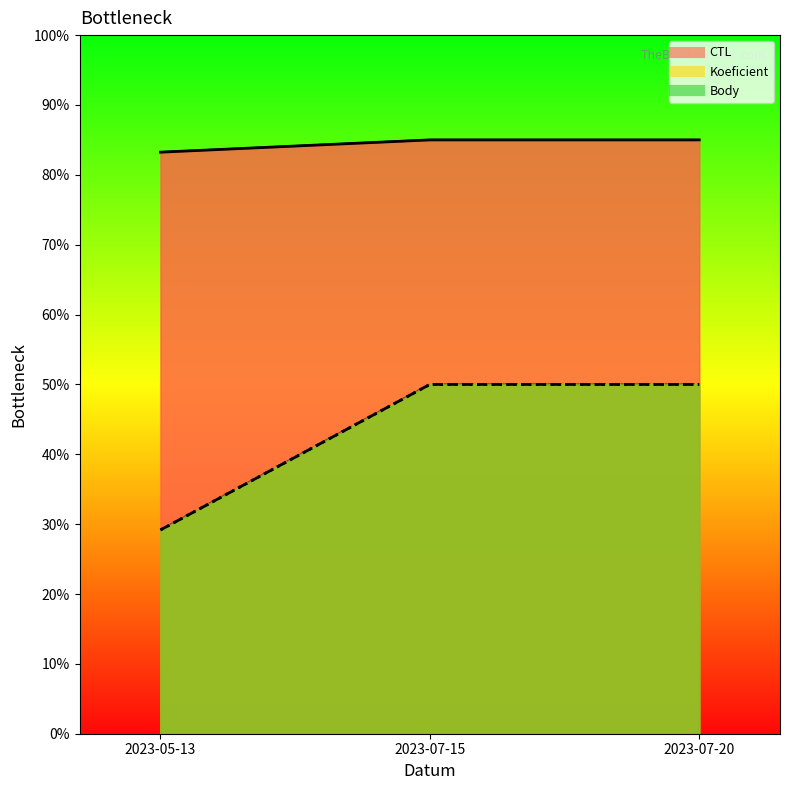

The value of Body at 2023-07-15 is 50.0. True or false?

True